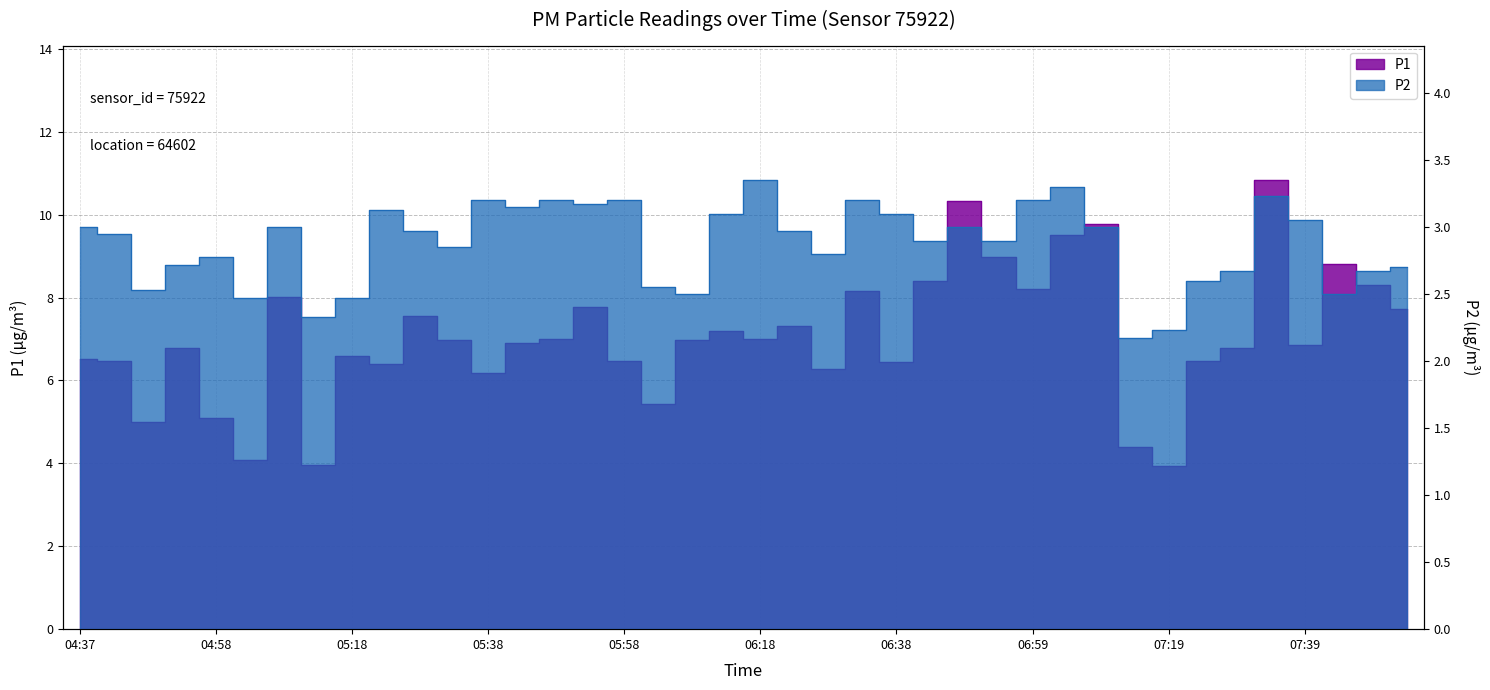

What position from the left is 07:04?

30